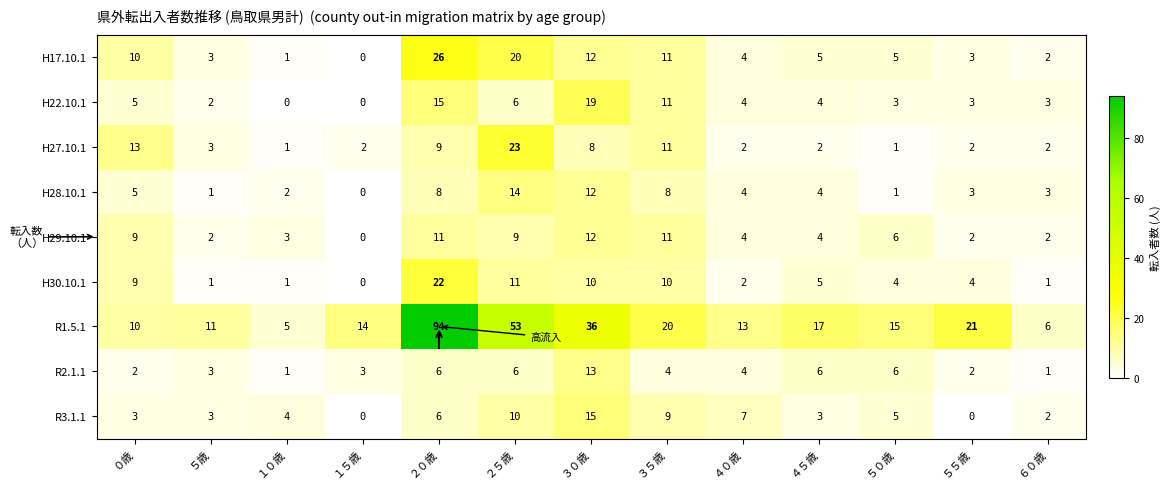

Rank the series by their maximum value, from highest to lowest.

R1.5.1, H17.10.1, H27.10.1, H30.10.1, H22.10.1, R3.1.1, H28.10.1, R2.1.1, H29.10.1